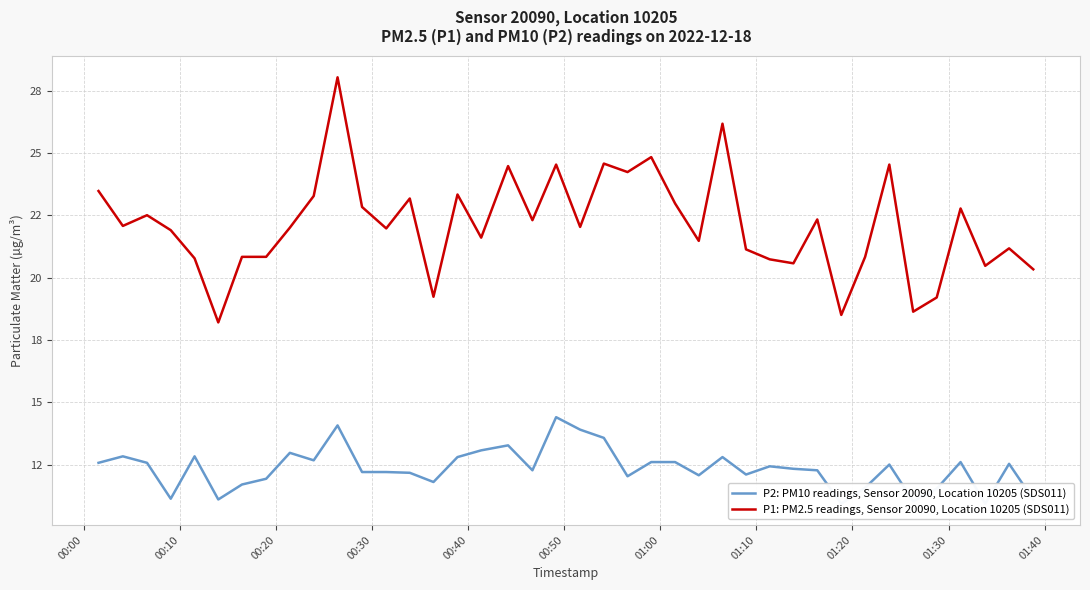

What are all the series names shown in the legend?

P2: PM10 readings, Sensor 20090, Location 10205 (SDS011), P1: PM2.5 readings, Sensor 20090, Location 10205 (SDS011)